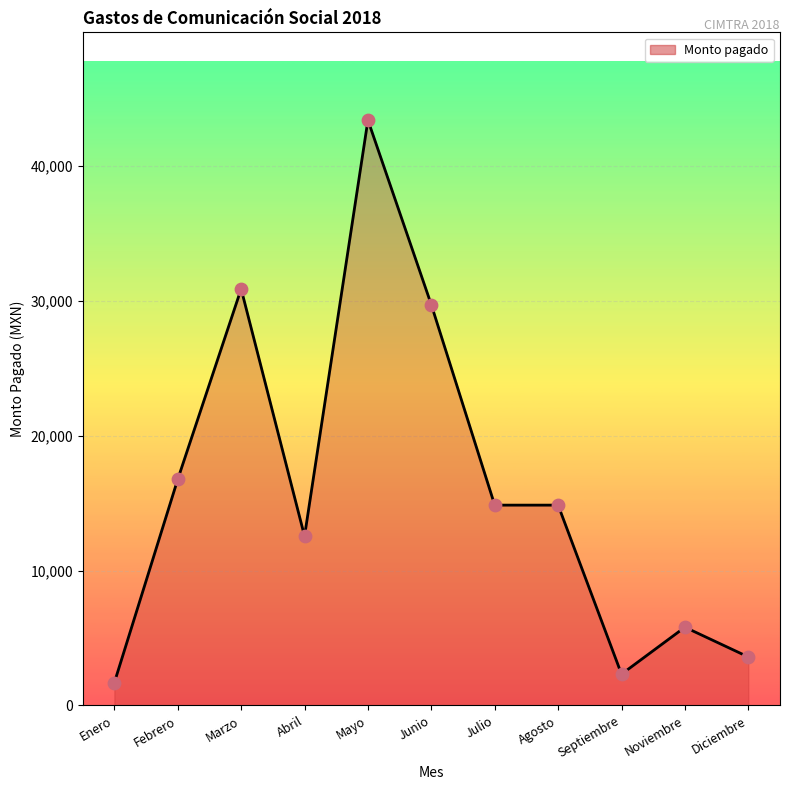

What is the change in value from Noviembre to Diciembre?

-2204.0